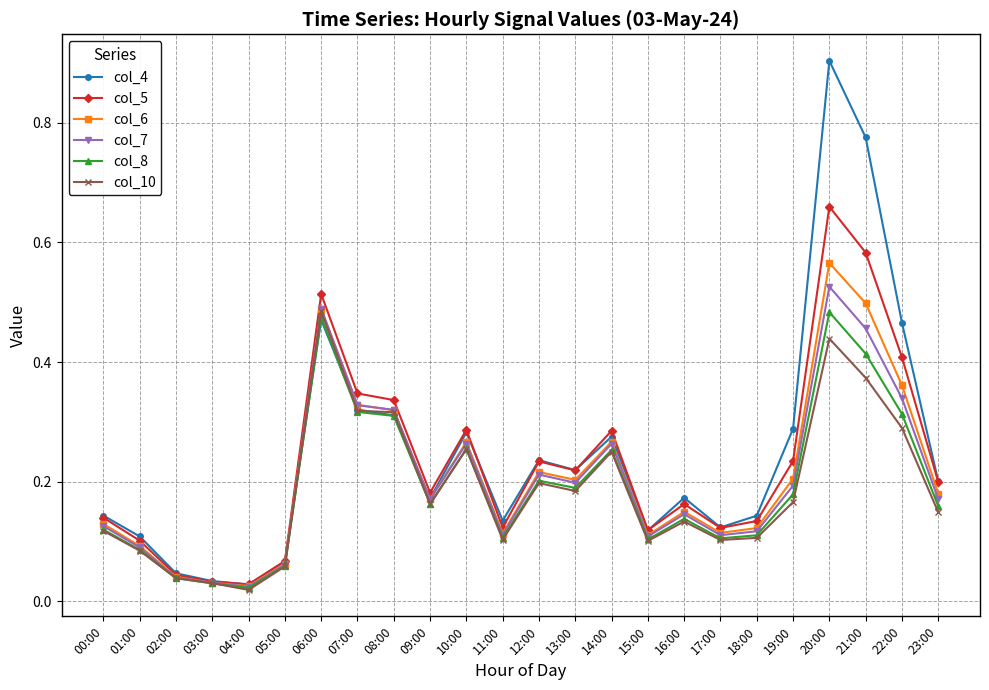

At which label does col_4 reach its peak?

20:00